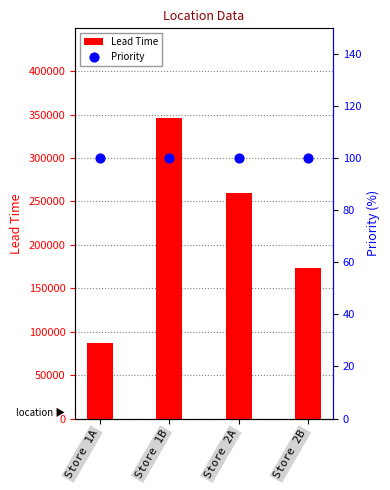

What are all the series names shown in the legend?

Lead Time, Priority